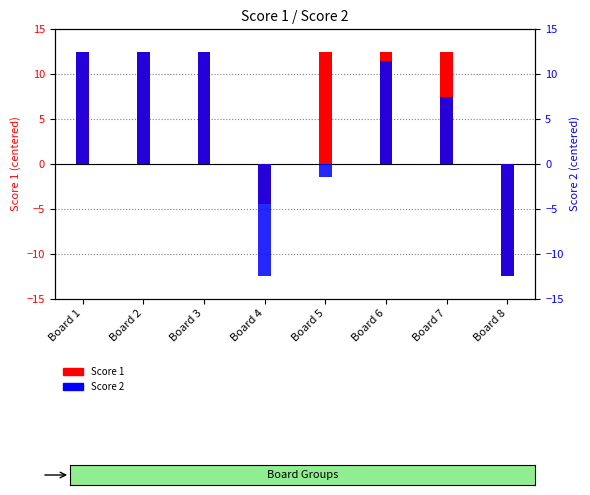

What is the highest value of the Score 1 series?

12.5